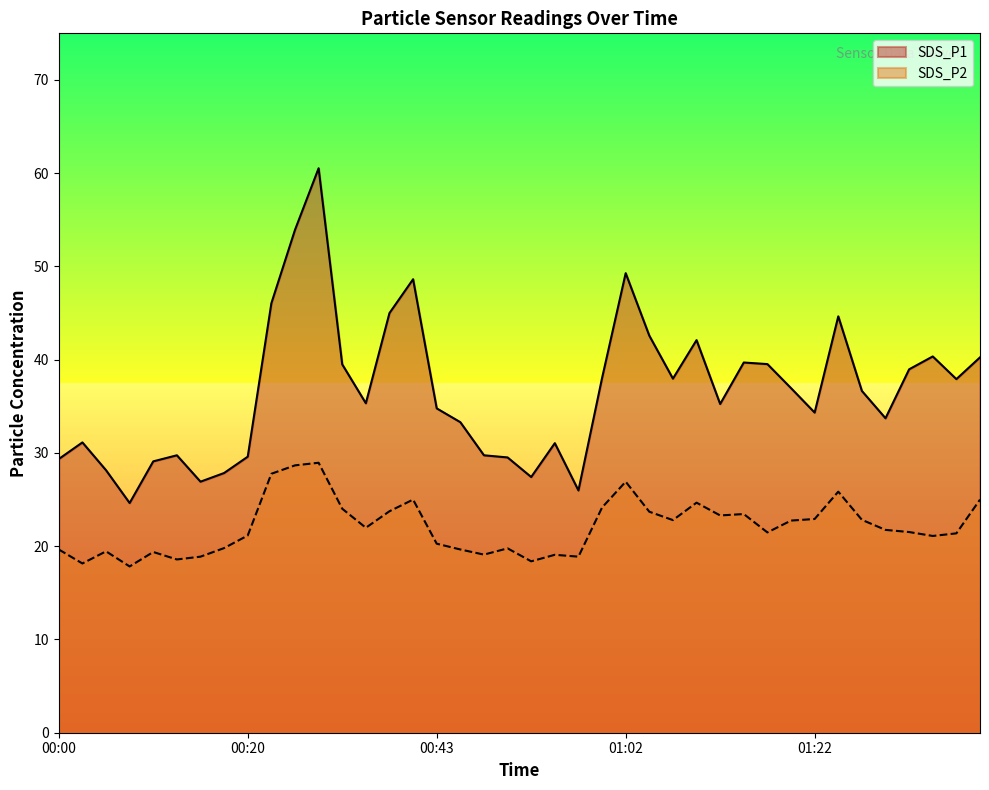

Reading left to right, what are all the values shown in this chart?

SDS_P1: 00:00=29.4	00:03=31.1	00:05=28.1	00:08=24.6	00:11=29.1	00:13=29.8	00:16=26.9	00:18=27.9	00:20=29.6	00:25=46.0	00:28=53.9	00:30=60.5	00:33=39.5	00:35=35.3	00:38=45.0	00:40=48.6	00:43=34.8	00:45=33.3	00:48=29.8	00:50=29.5	00:53=27.4	00:55=31.1	00:58=26.0	01:00=38.0	01:02=49.3	01:05=42.6	01:07=38.0	01:10=42.1	01:12=35.2	01:15=39.7	01:17=39.5	01:20=37.0	01:22=34.3	01:25=44.6	01:27=36.6	01:29=33.7	01:32=39.0	01:34=40.4	01:37=37.9	01:39=40.2
SDS_P2: 00:00=19.6	00:03=18.1	00:05=19.4	00:08=17.8	00:11=19.4	00:13=18.6	00:16=18.9	00:18=19.8	00:20=21.1	00:25=27.8	00:28=28.7	00:30=28.9	00:33=24.0	00:35=22.0	00:38=23.8	00:40=25.0	00:43=20.3	00:45=19.6	00:48=19.1	00:50=19.8	00:53=18.4	00:55=19.1	00:58=18.9	01:00=24.1	01:02=26.9	01:05=23.7	01:07=22.8	01:10=24.7	01:12=23.3	01:15=23.4	01:17=21.5	01:20=22.8	01:22=22.9	01:25=25.9	01:27=22.8	01:29=21.8	01:32=21.5	01:34=21.1	01:37=21.4	01:39=25.0